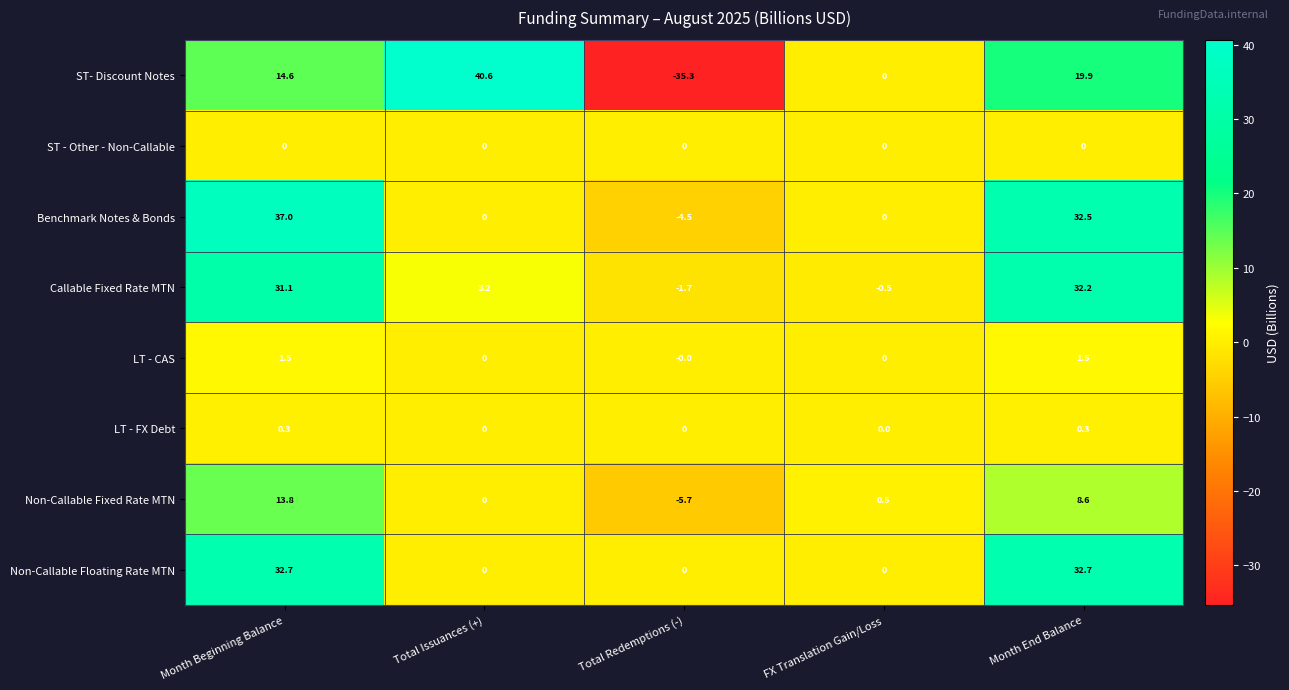

Which series changed the most between Total Issuances (+) and FX Translation Gain/Loss?

ST- Discount Notes